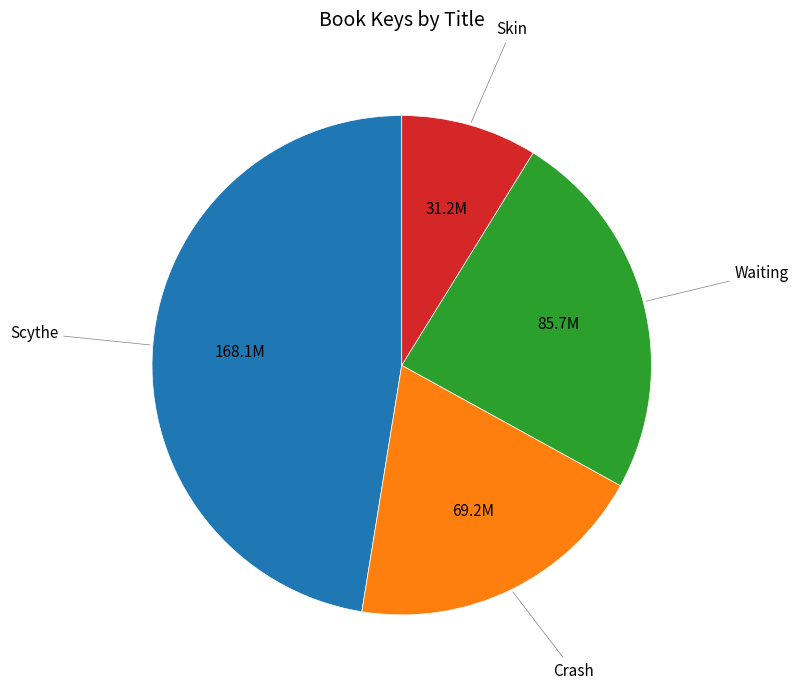

Is there a majority slice in this chart?

No